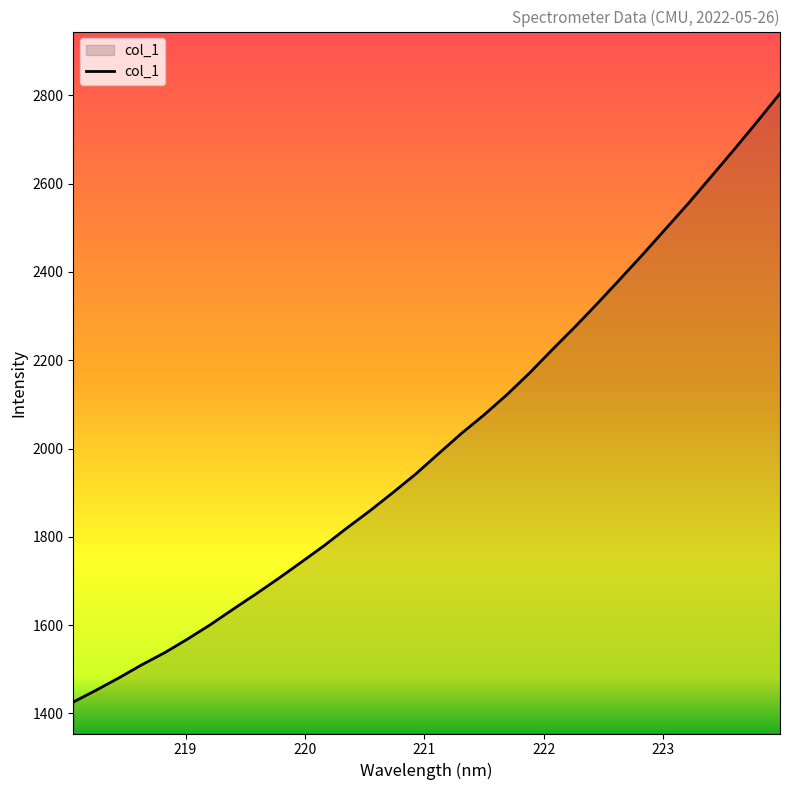

What is the greatest value displayed?

2804.4